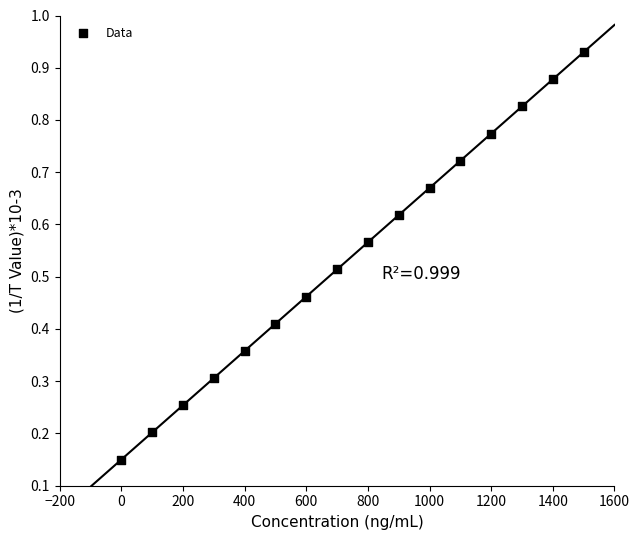

What is the range of X values (max minus min)?

1500.0